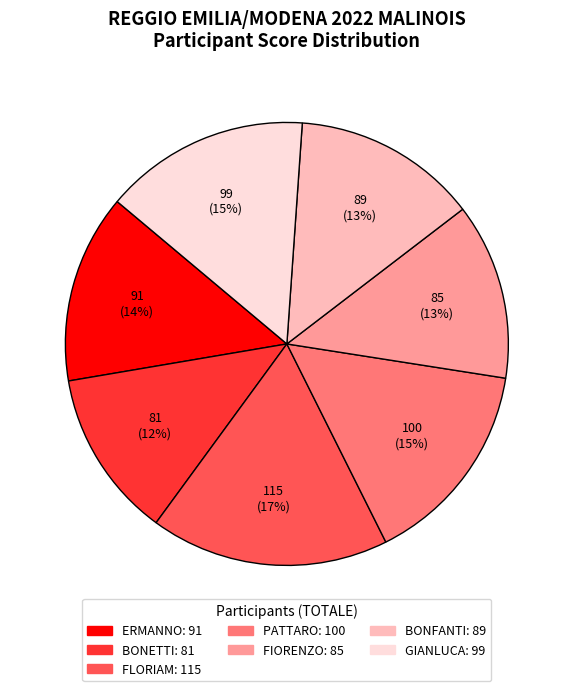

To the nearest percent, what is the difference between the largest and smallest slice percentages?

5%